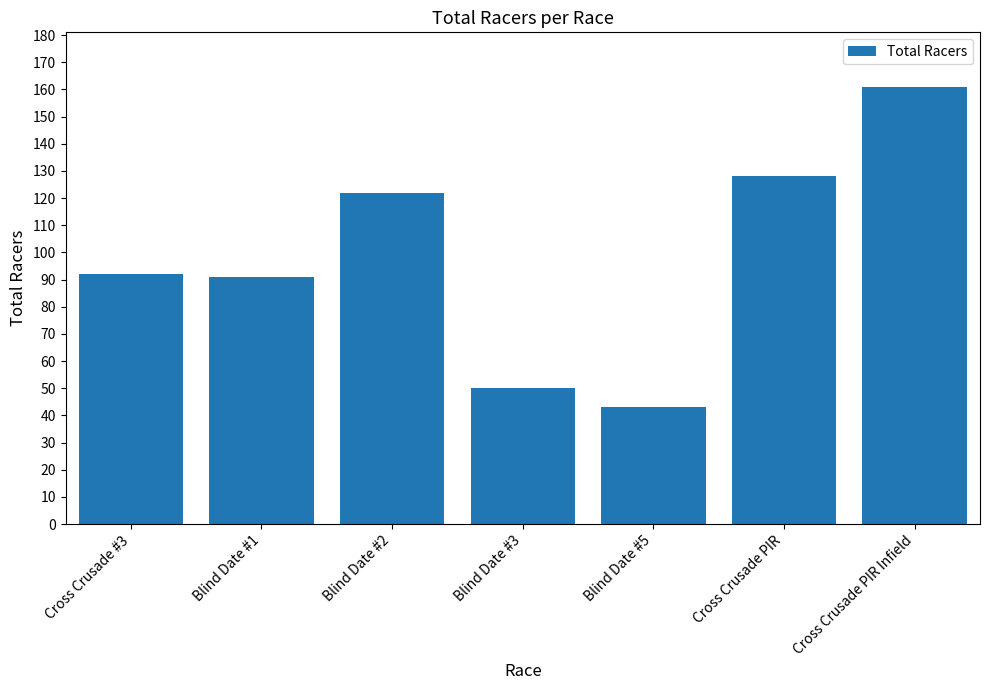

Where is the data nearest to the value 102?

Cross Crusade #3